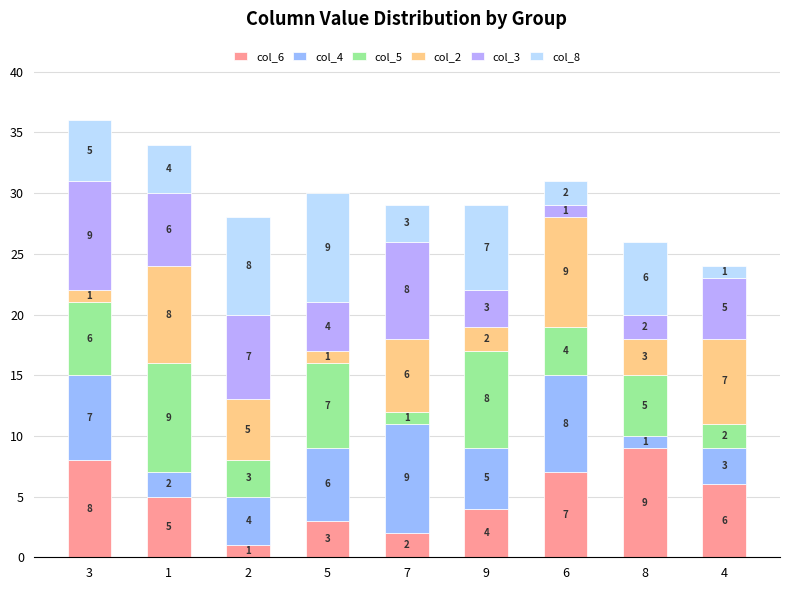

How many col_4 values are between 3 and 7?

5